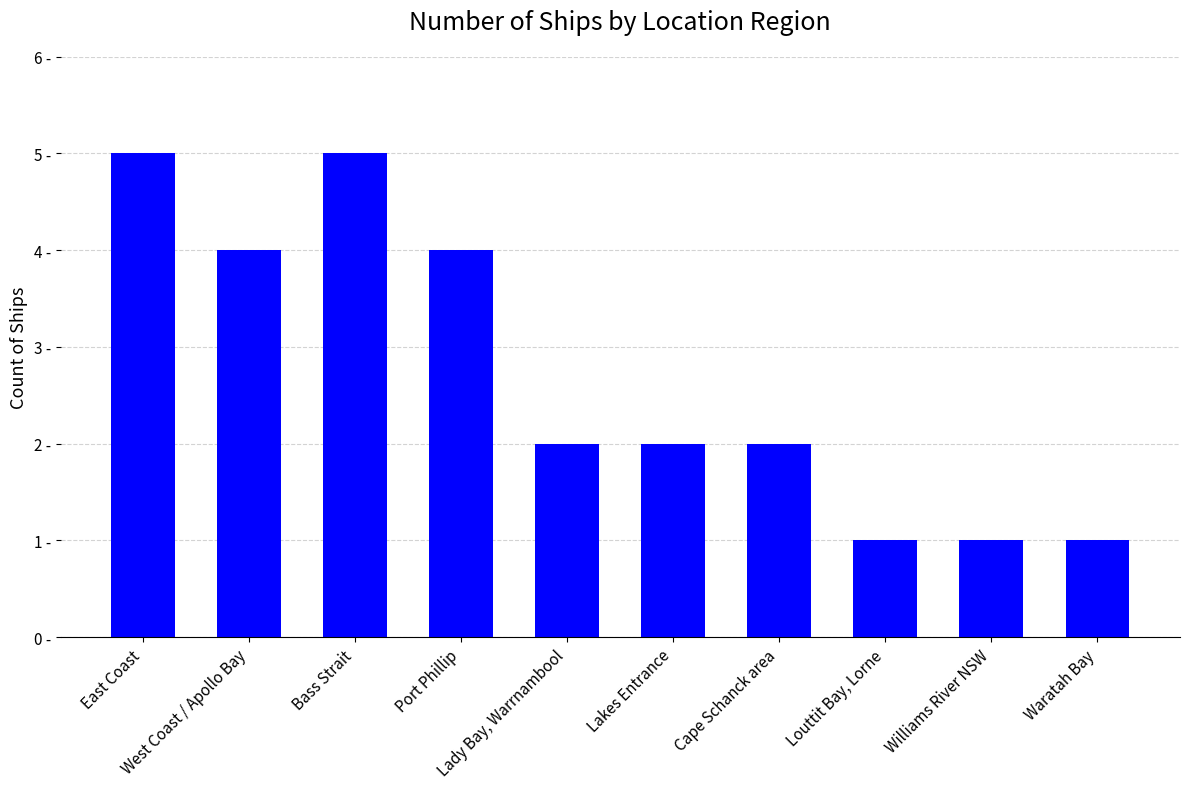

Does the chart contain any negative values?

No